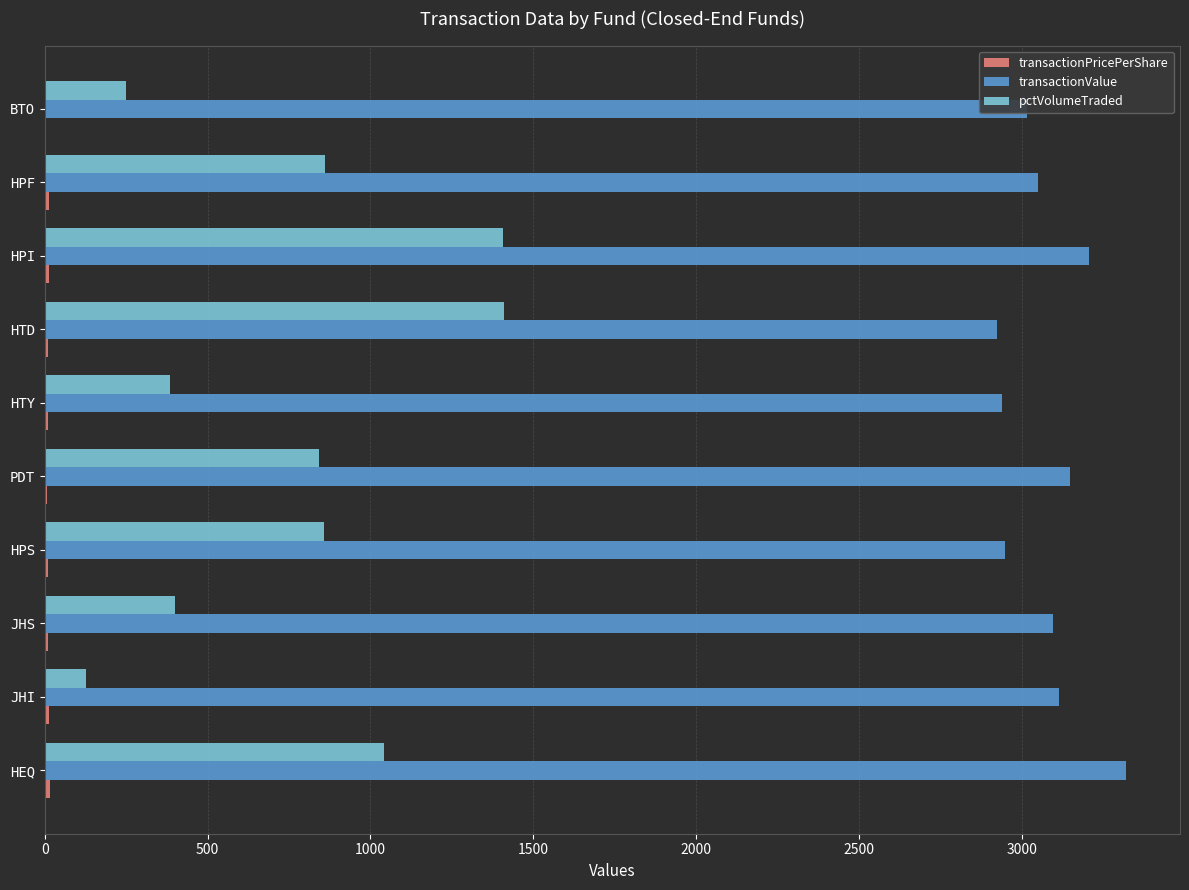

What is the sum of all pctVolumeTraded values?

7580.0